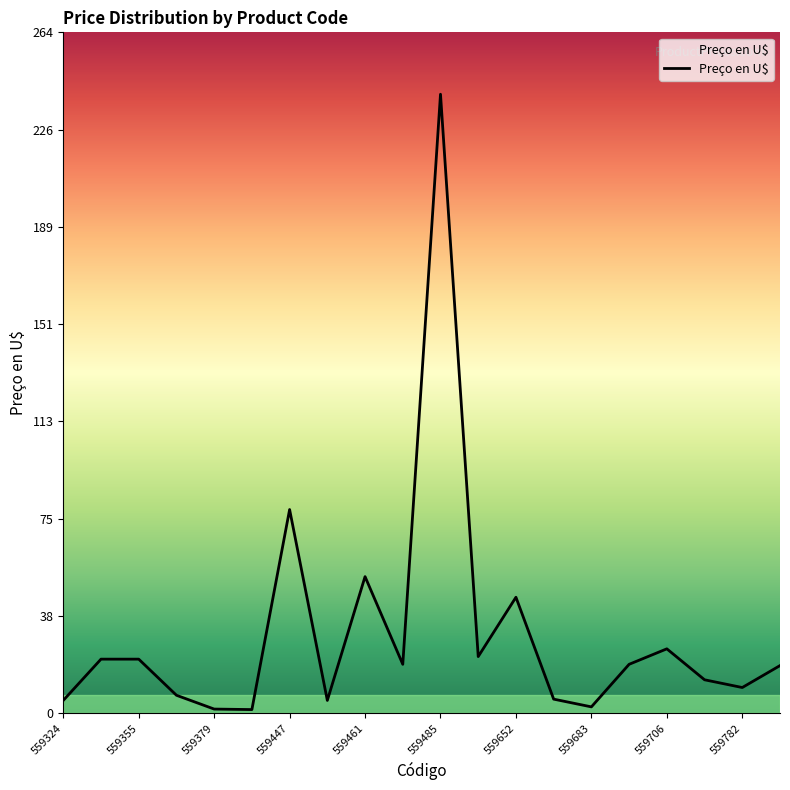

What is the greatest value displayed?

240.0